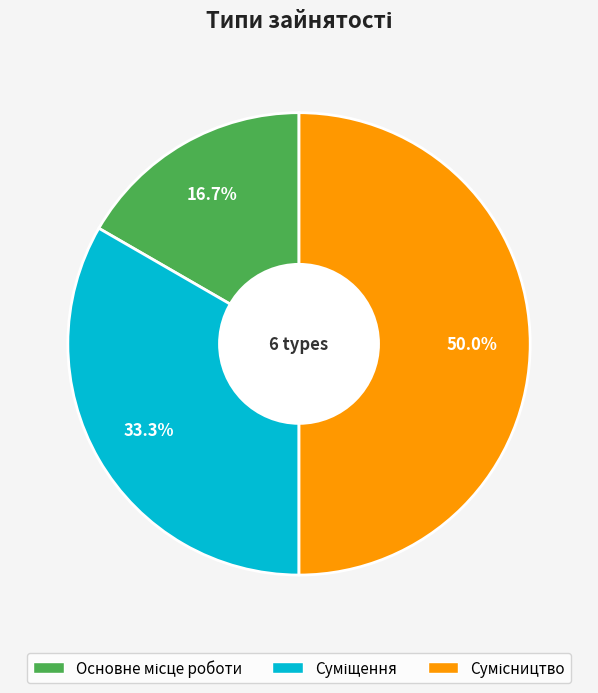

How many slices are in this pie chart?

3